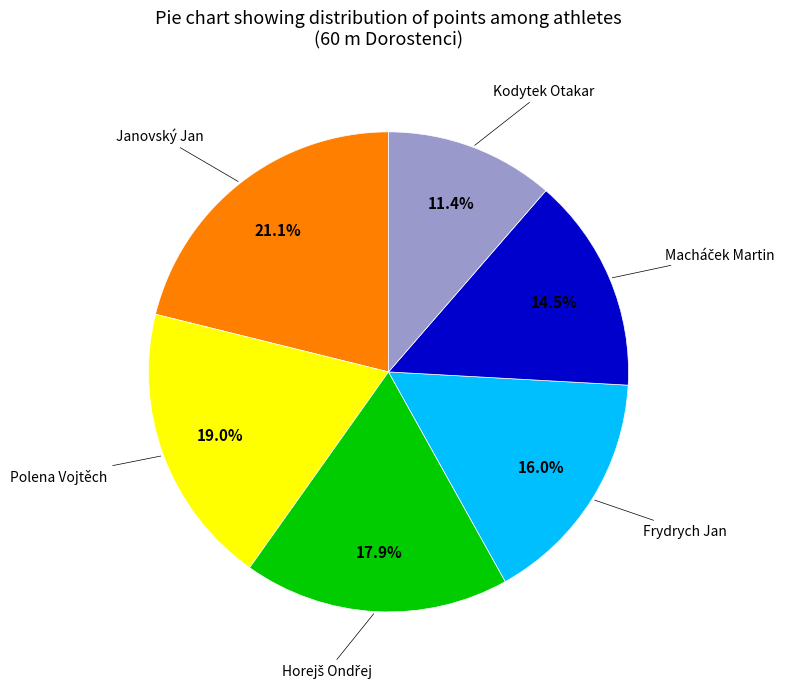

Is there any slice that represents more than half of the pie?

No